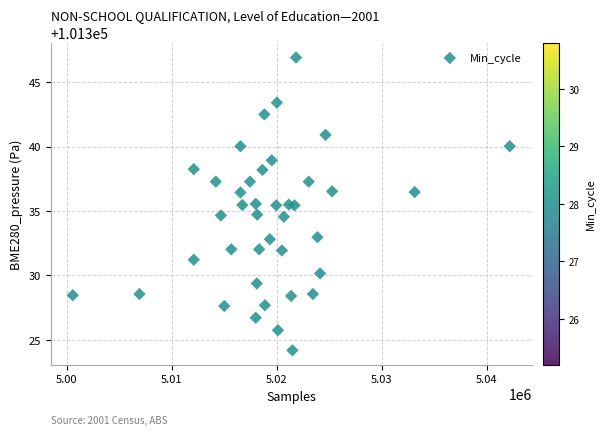

What is the range of Y values (max minus min)?

22.7